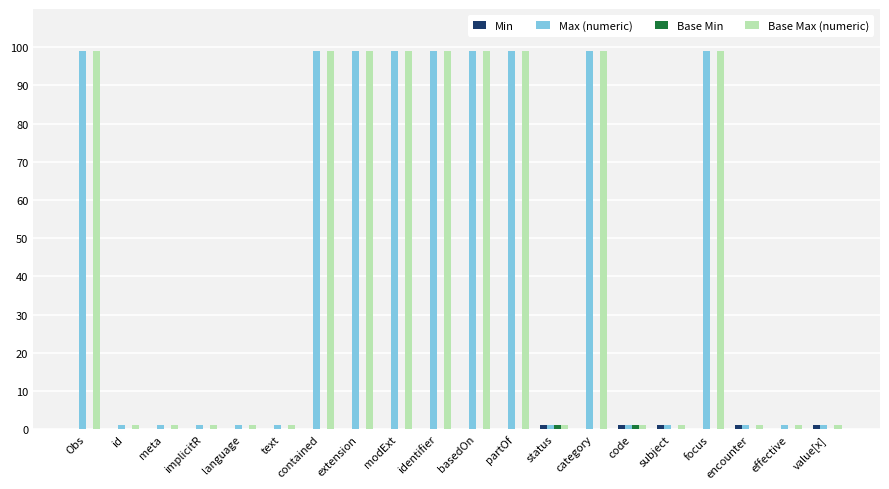

What is the total value across all series at contained?

198